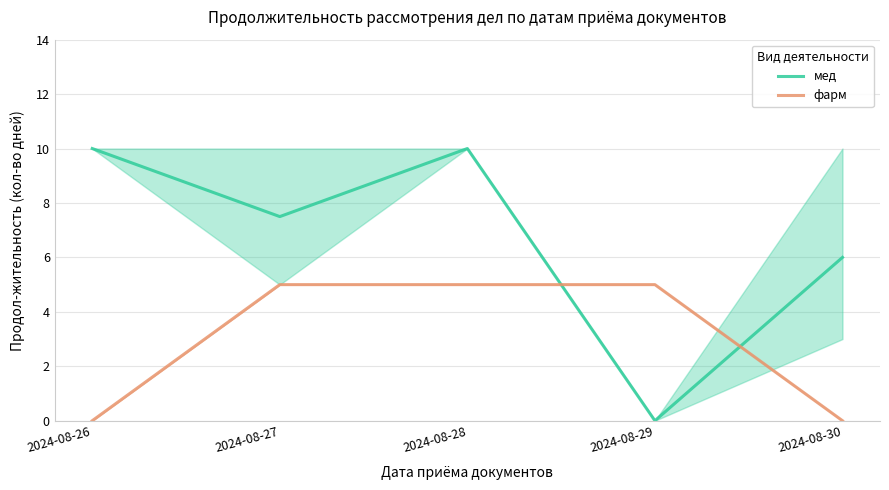

How many lines are shown in the chart?

2